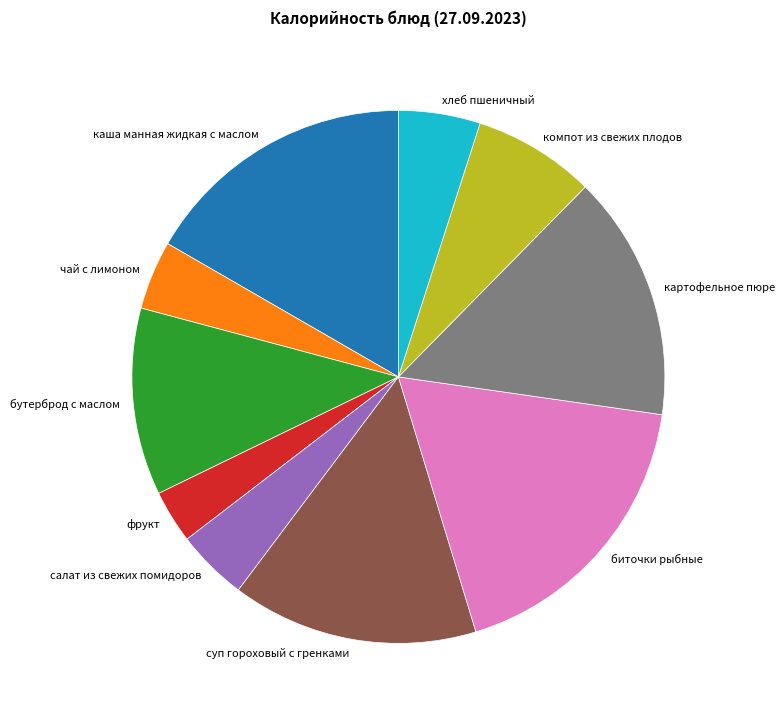

Is it true that хлеб пшеничный is 13% of the pie?

False